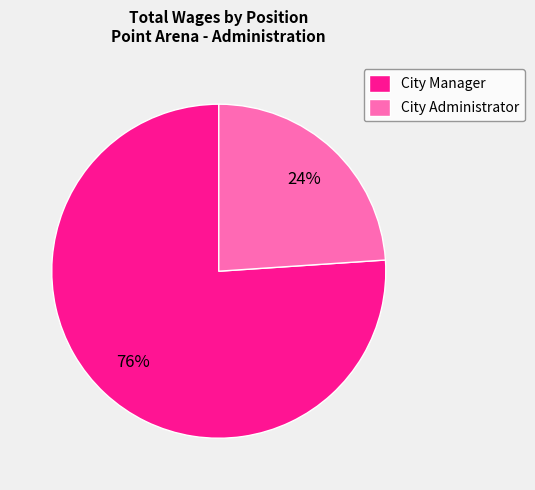

To the nearest percent, what is the combined percentage of City Manager and City Administrator?

100%